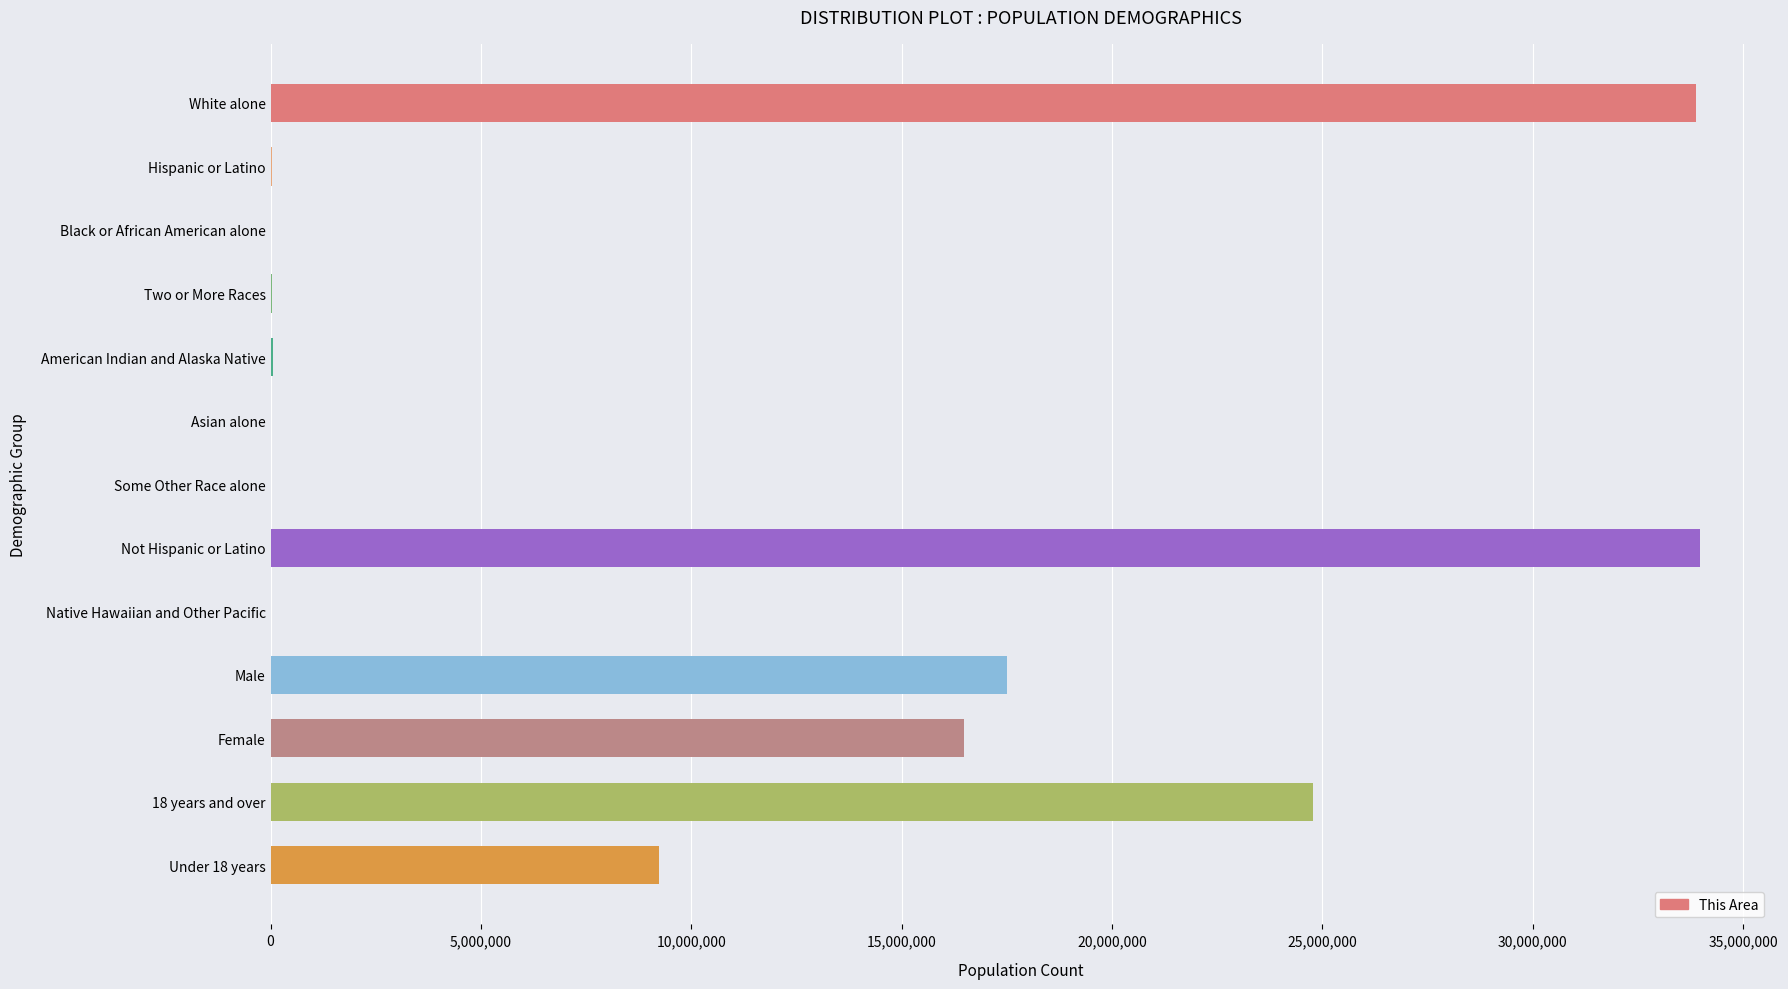

What is the sum of the values at Female and Male?

33989415